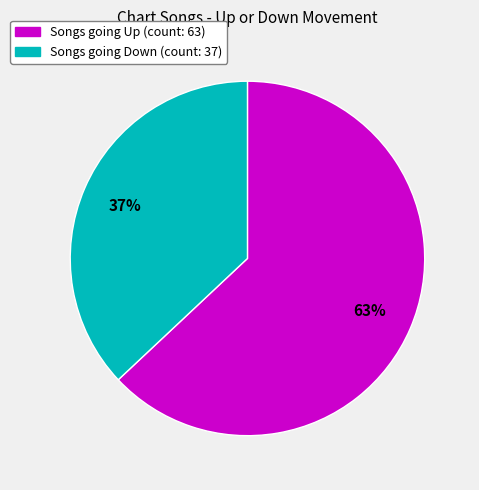

To the nearest percent, what is the average slice percentage?

50%